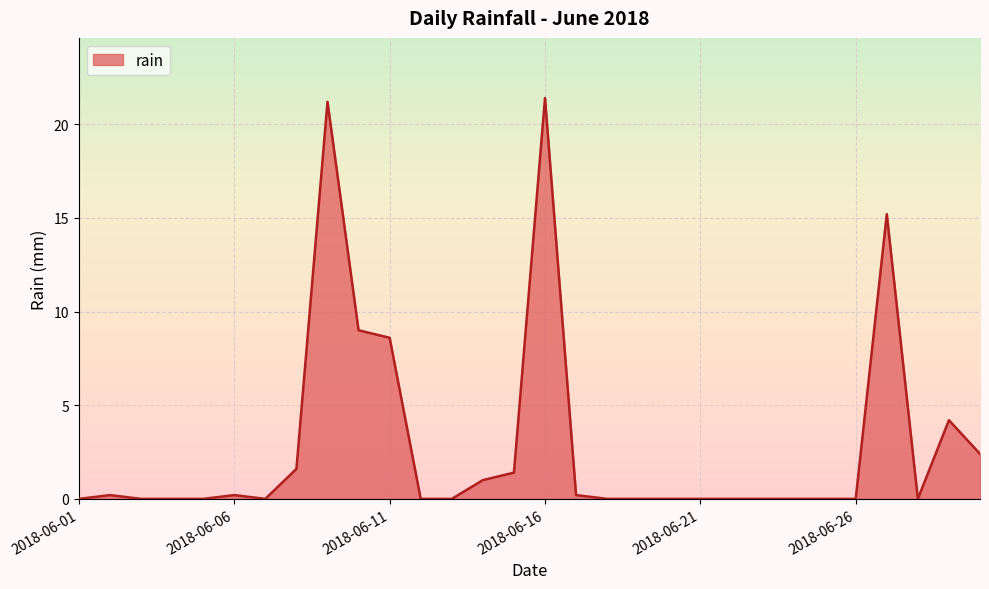

What is the difference between the maximum and minimum values?

21.4